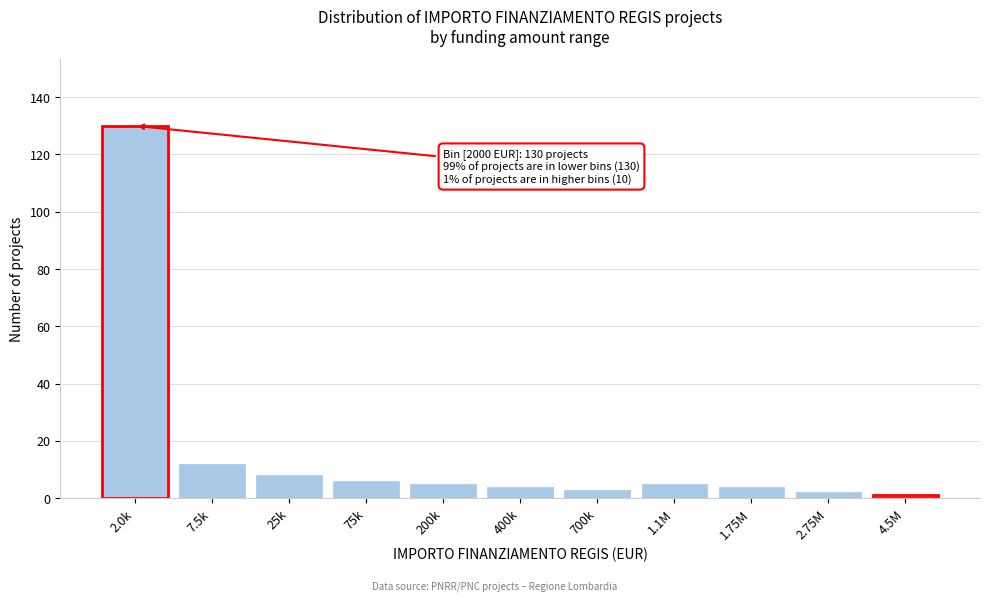

Reading left to right, transcribe all the data shown in this chart.

2.0k=130	7.5k=12	25k=8	75k=6	200k=5	400k=4	700k=3	1.1M=5	1.75M=4	2.75M=2	4.5M=1